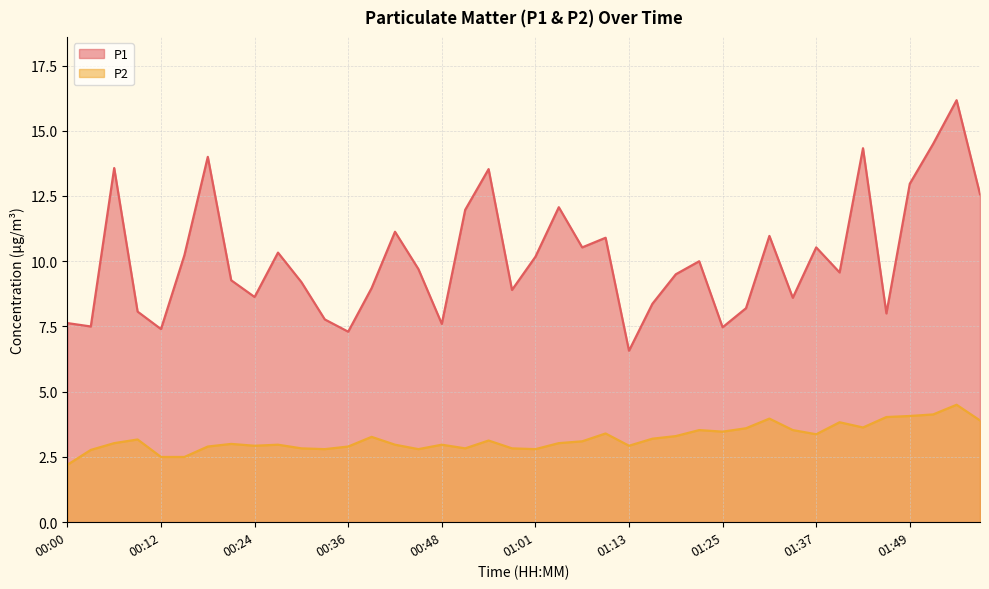

Is the value of P1 at 00:09 greater than the value of P2 at 01:31?

Yes